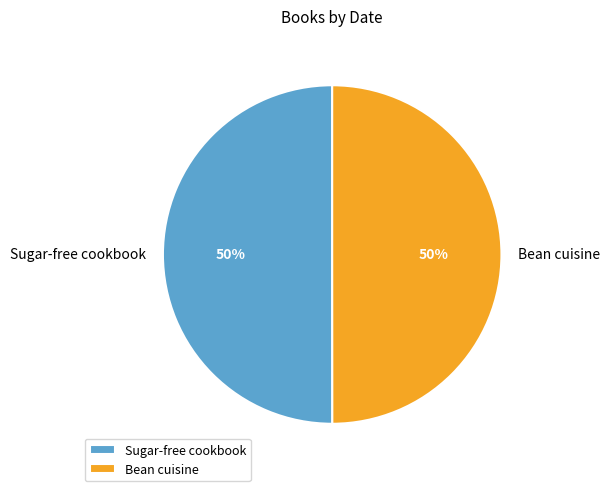

To the nearest percent, what is the average slice percentage?

50%